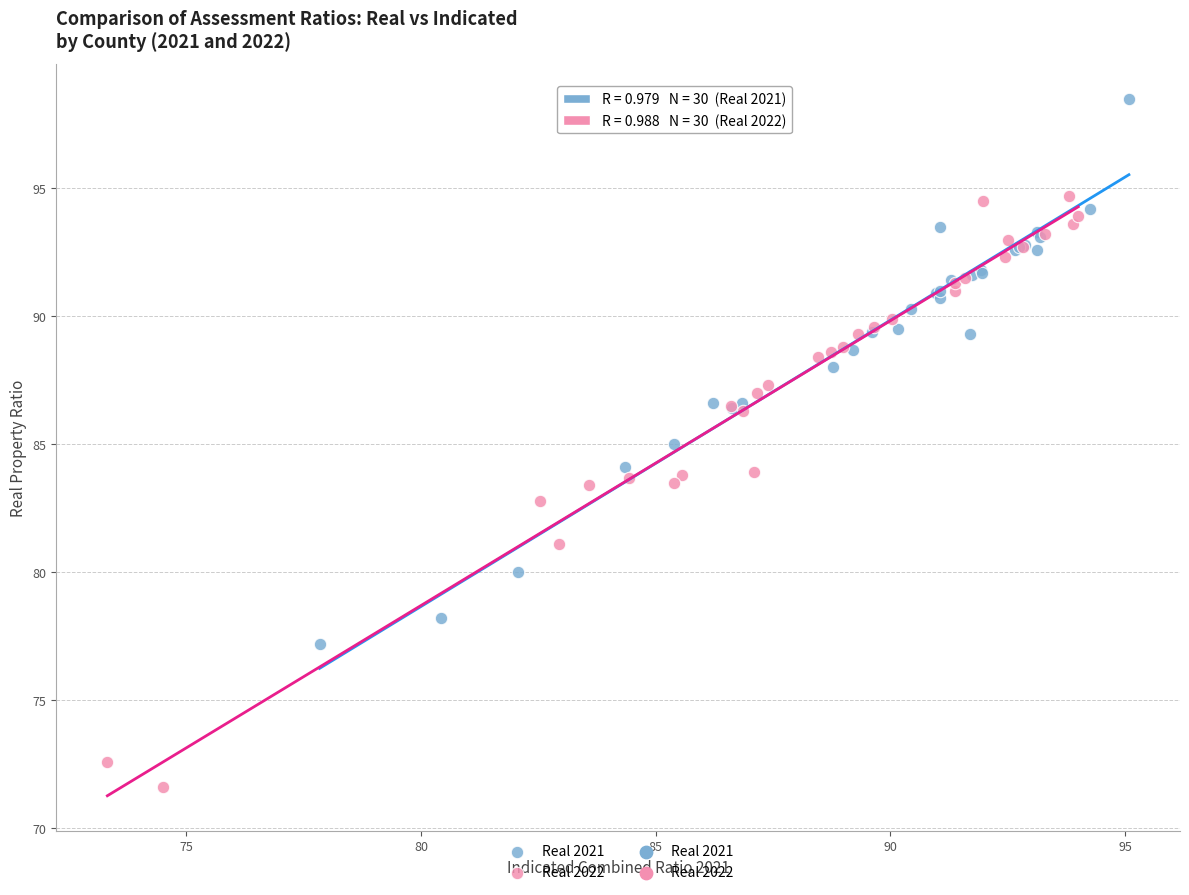

Which series reaches the maximum Y coordinate?

Real 2021